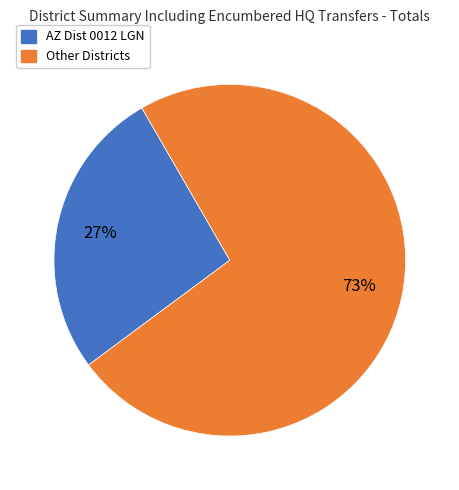

Is there any slice that represents more than half of the pie?

Yes